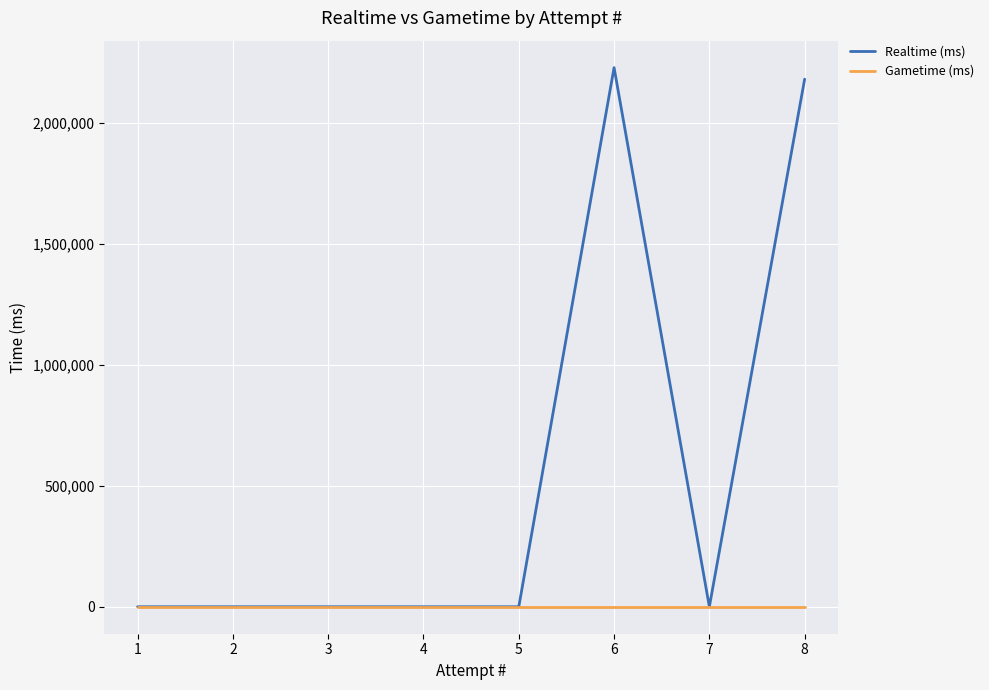

True or false: Realtime (ms) and Gametime (ms) intersect in this chart.

False